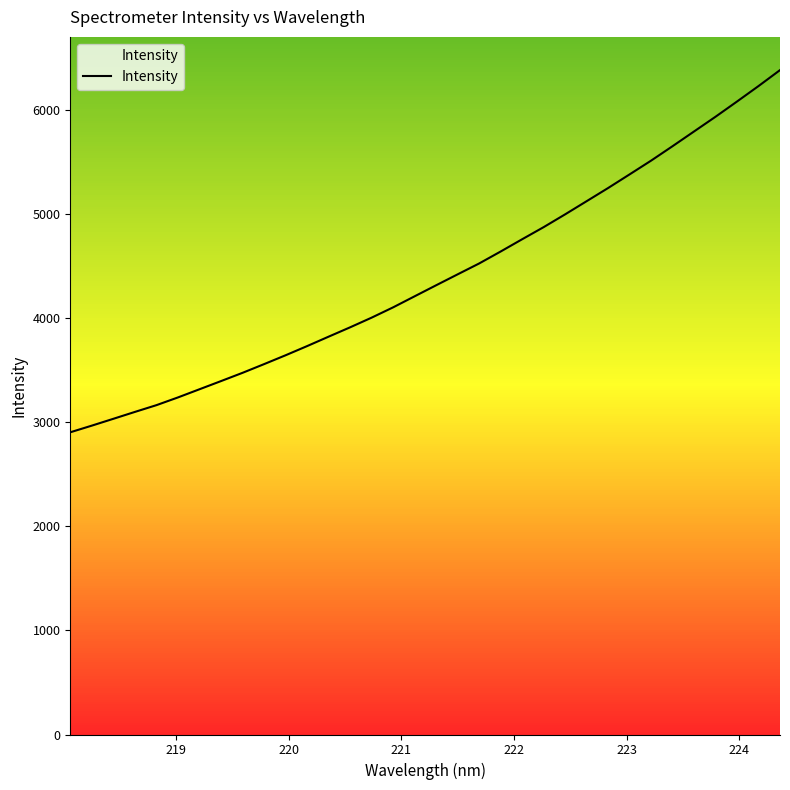

What is the minimum value shown in the chart?

2905.6